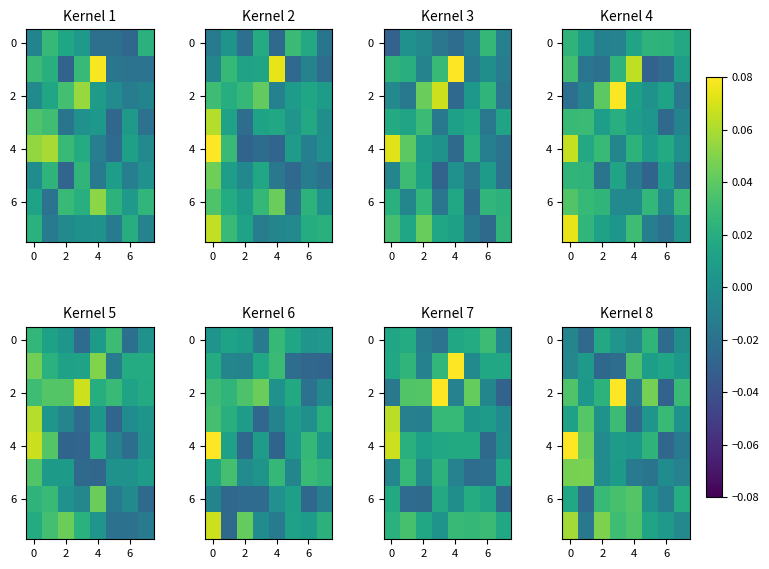

What is the spread (max minus min) of values at 6?

0.1